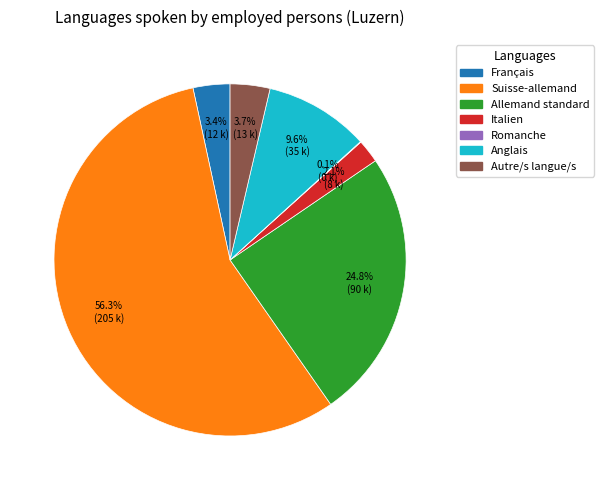

Between Anglais and Allemand standard, which is larger?

Allemand standard